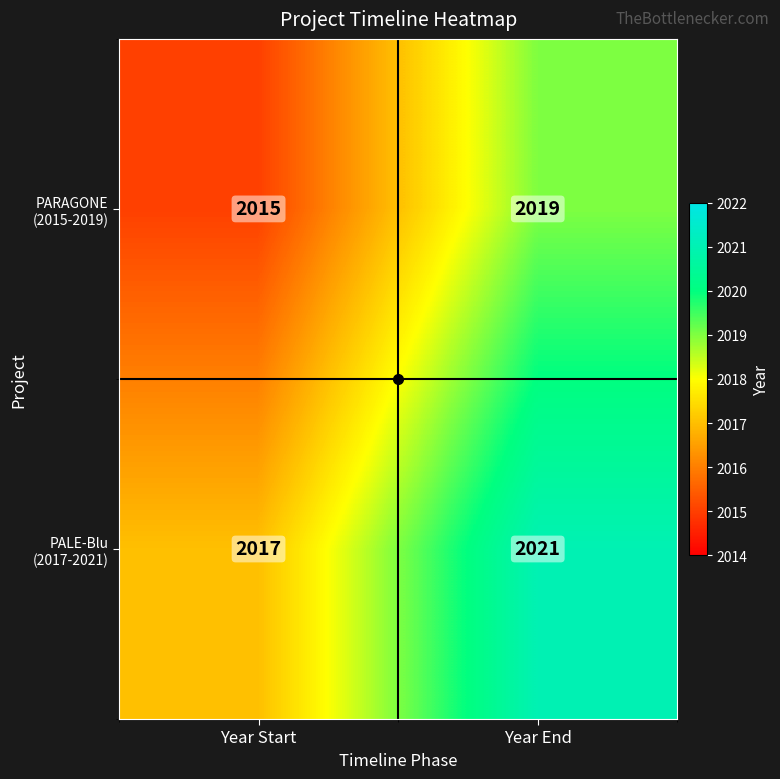

At how many categories does at least one series exceed 2016?

2